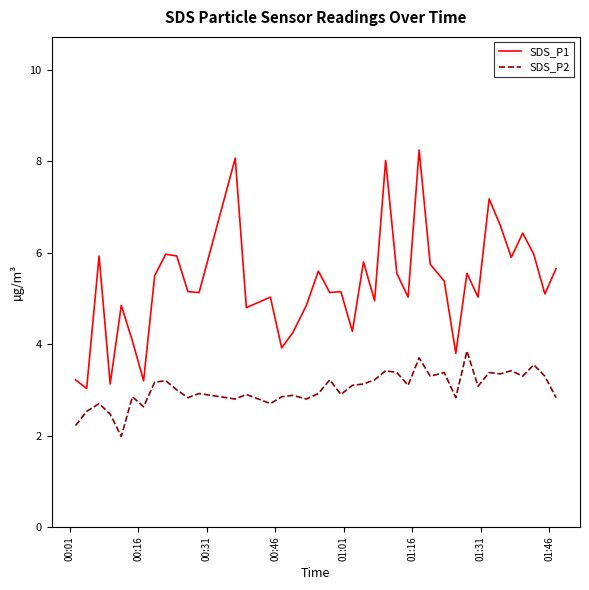

What is the minimum value for SDS_P2?

2.0